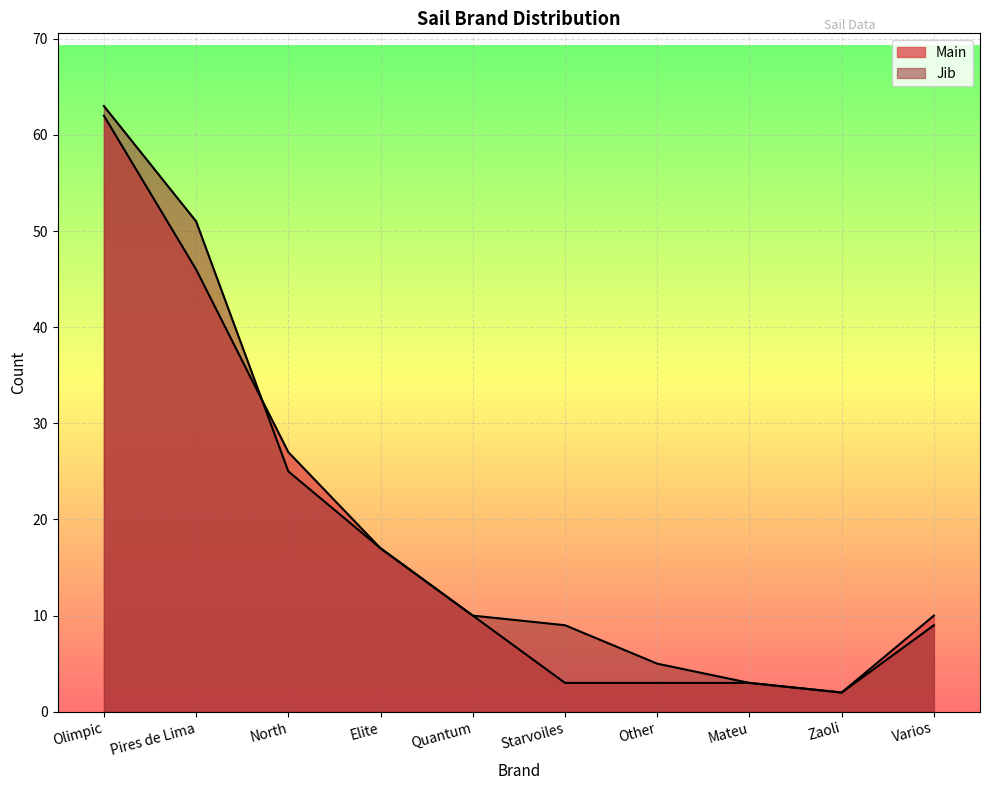

Is the value of Main at Elite greater than the value of Jib at Olimpic?

No